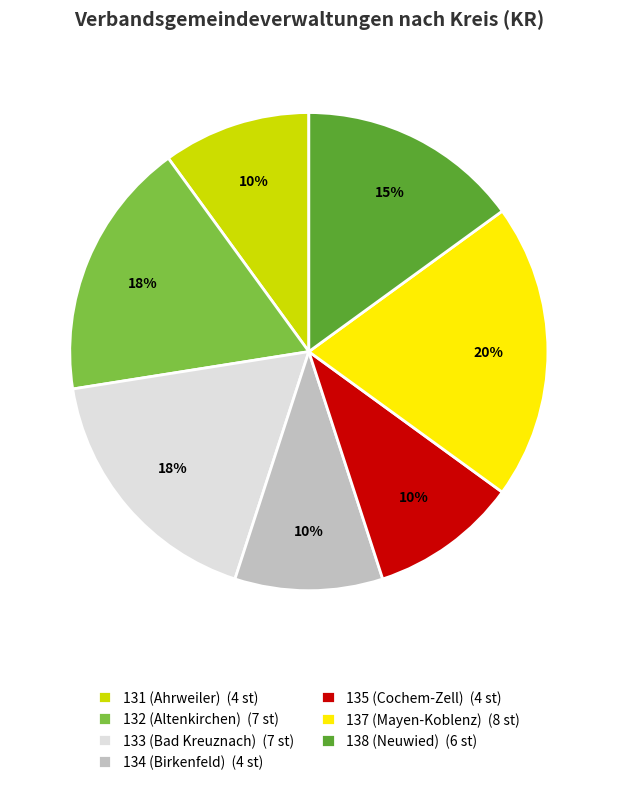

To the nearest percent, what is the average slice percentage?

14%